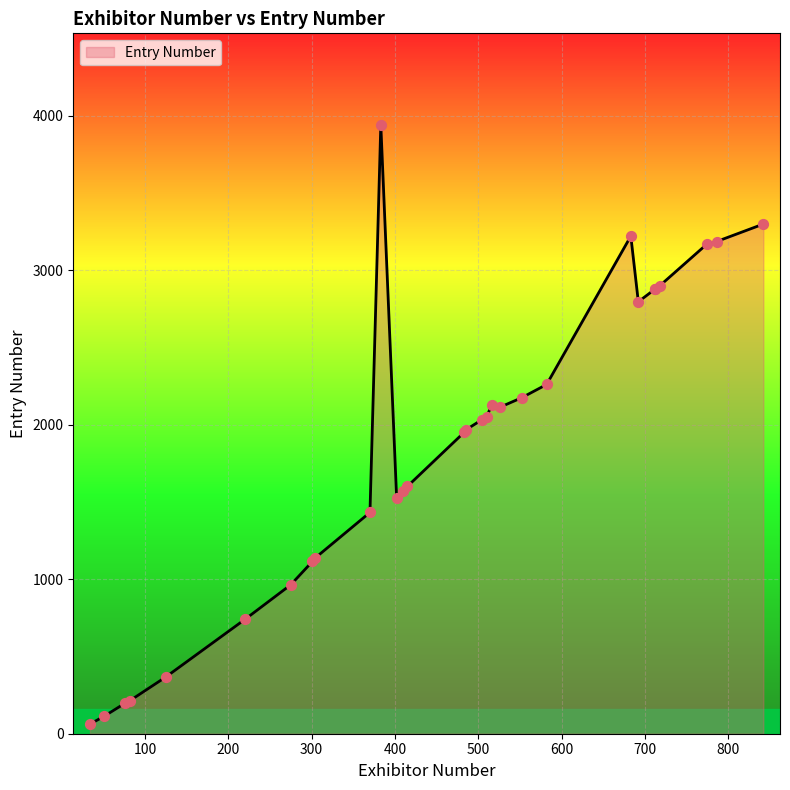

Which has a higher value, 82 or 526?

526